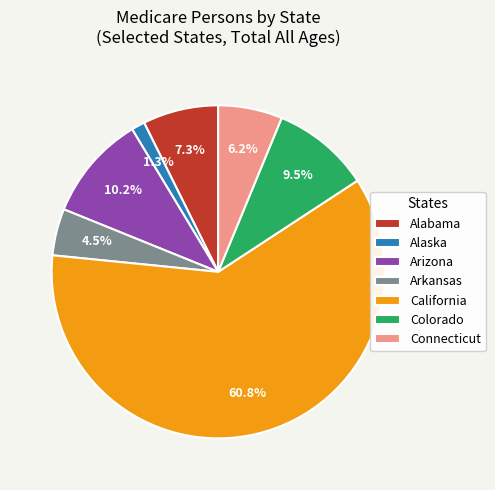

What portion of the pie excludes Arkansas?

95.5%